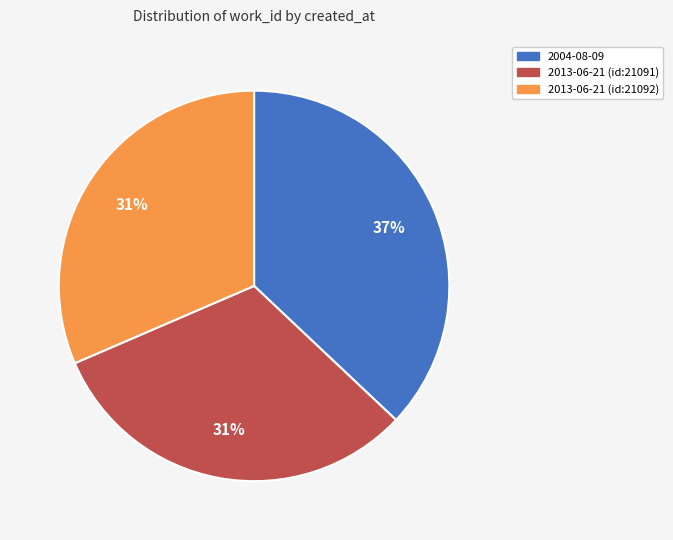

Is the sum of 2013-06-21 (id:21091) and 2013-06-21 (id:21092) greater than half?

Yes